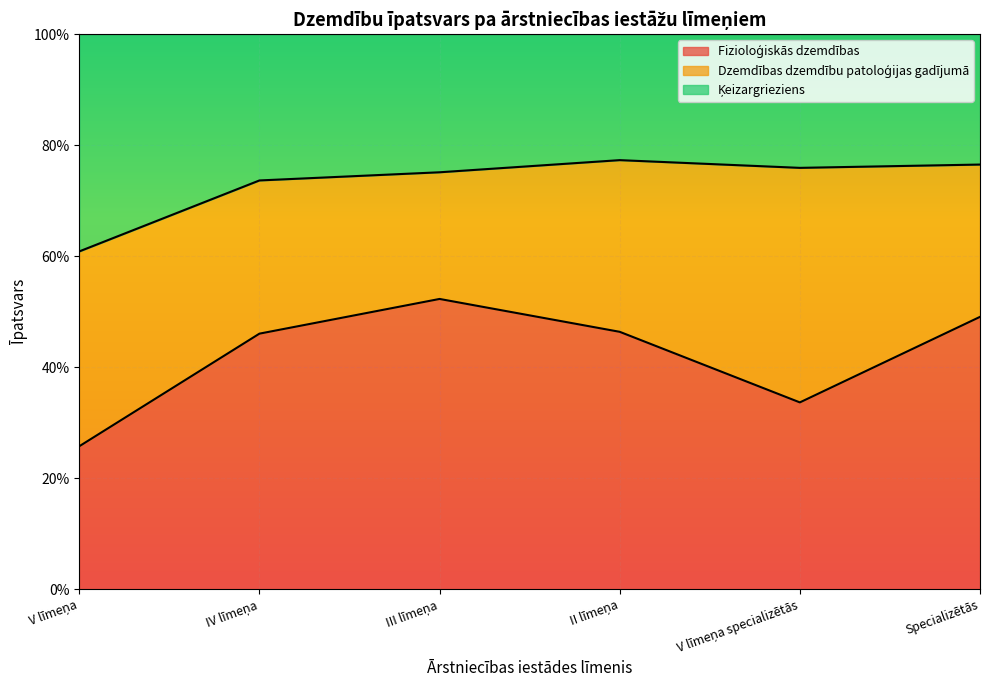

Count the Ķeizargrieziens values in the range 0 to 1.

6